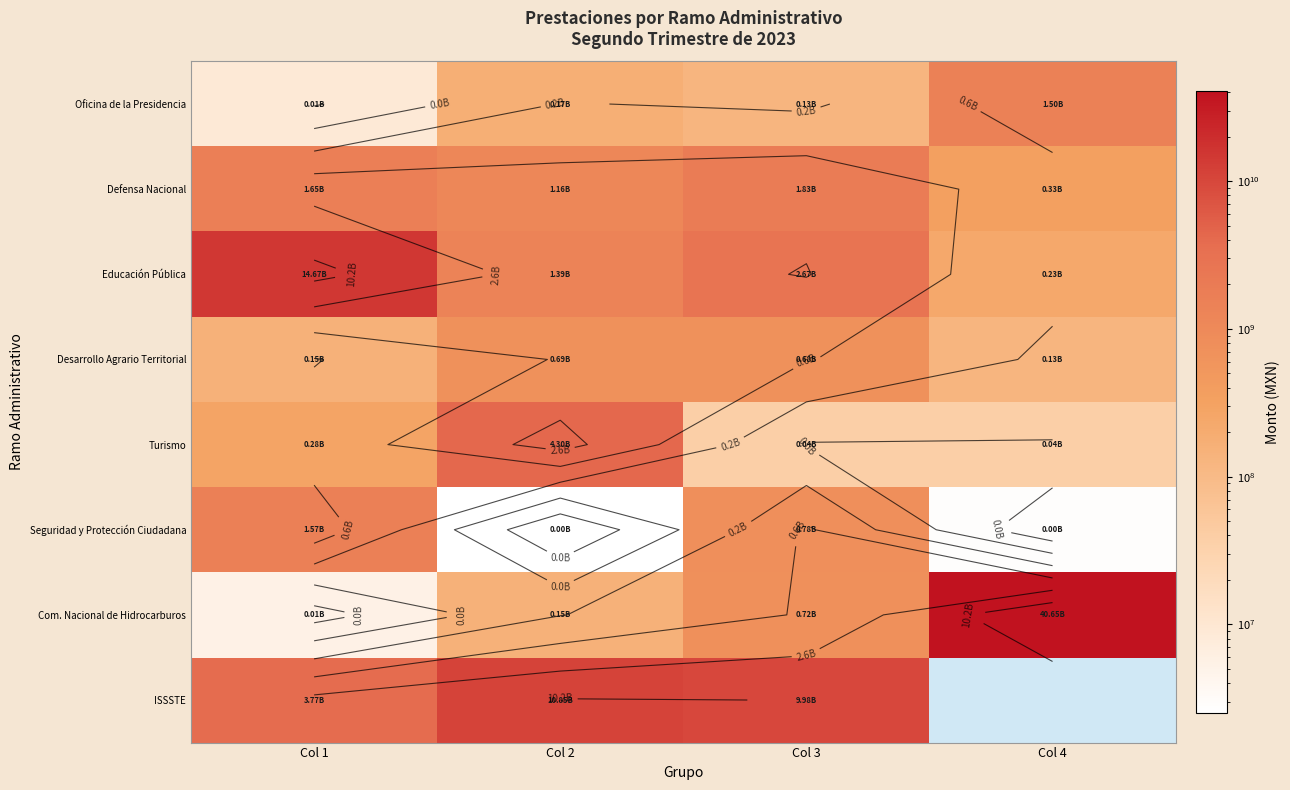

What is the approximate value of Defensa Nacional at Col 3?

1826871457.3